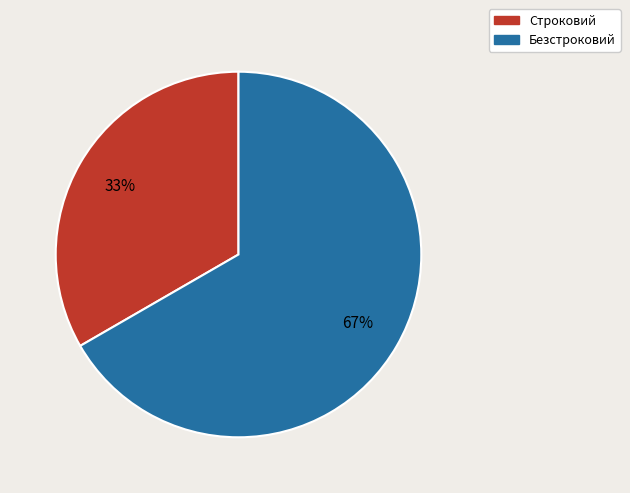

Which category accounts for the majority?

Безстроковий